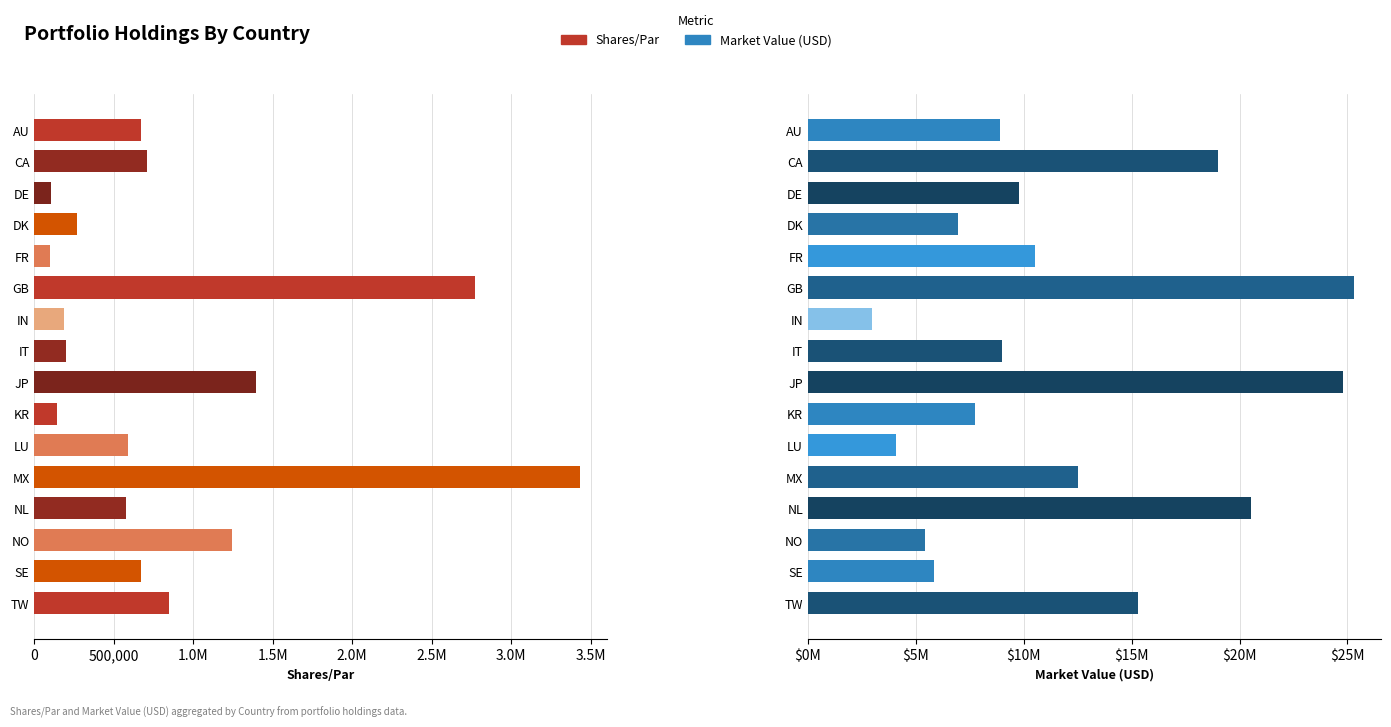

How many bars are there in each group?

2